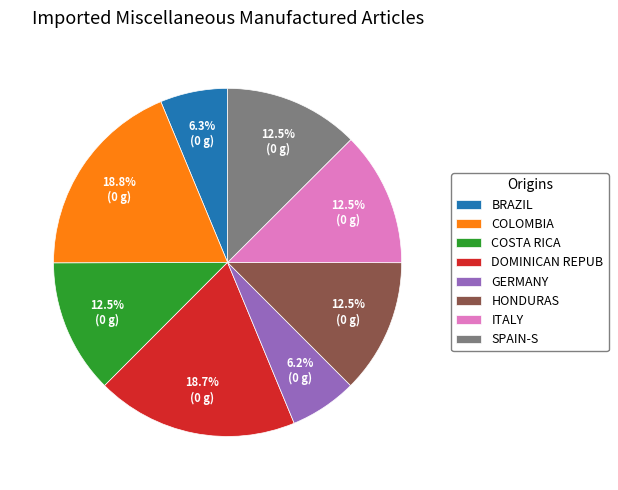

How many slices are in this pie chart?

8